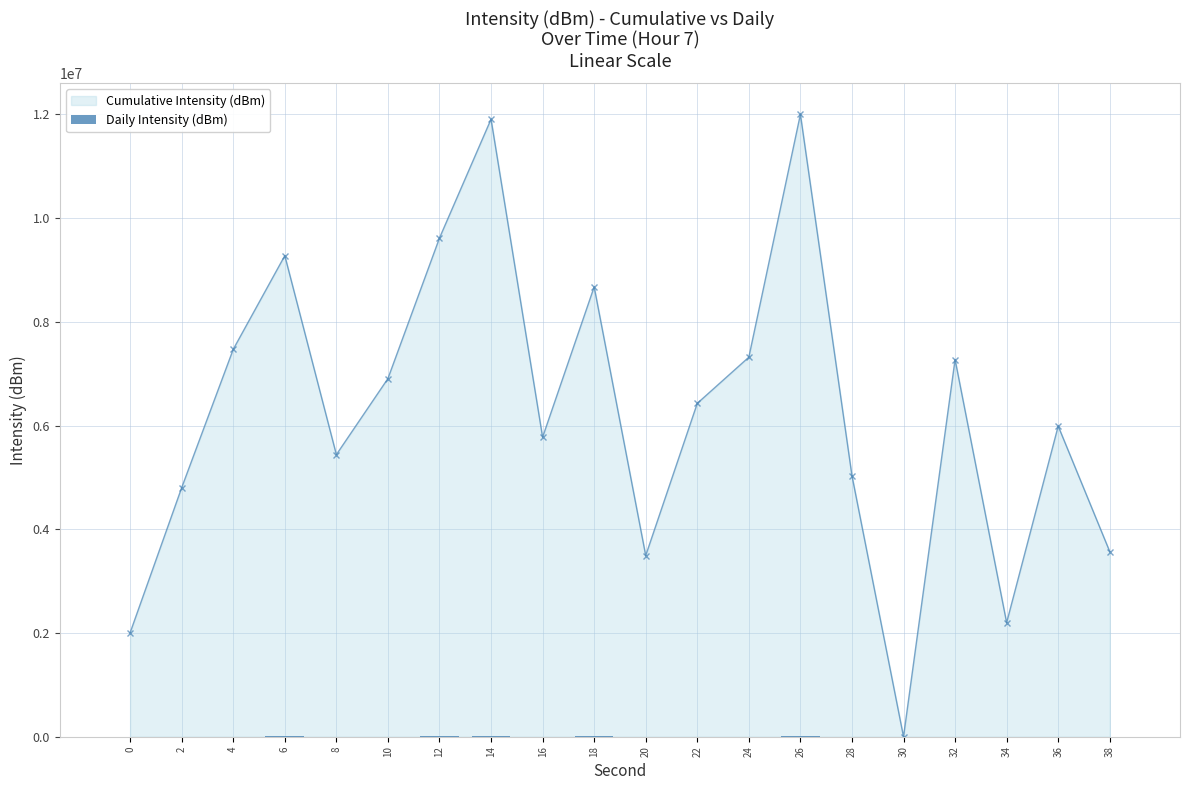

How many data points are less than 3569?

10